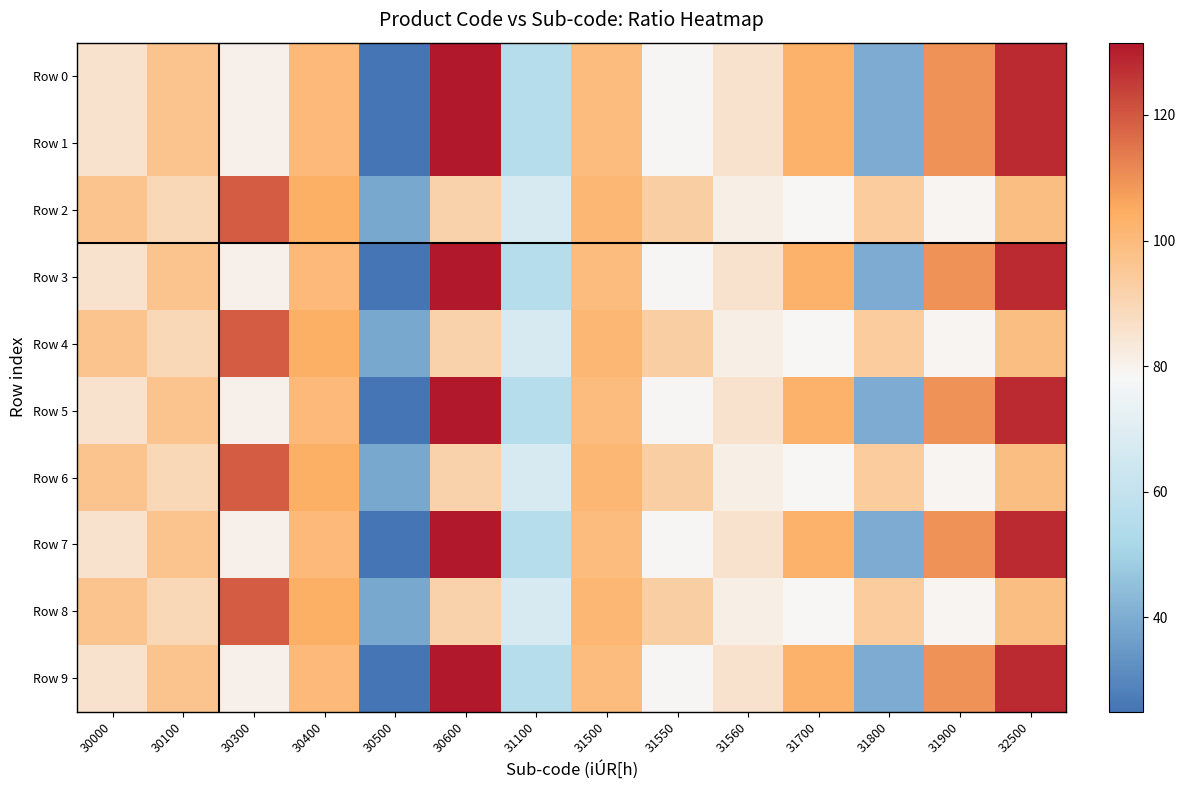

What is the spread (max minus min) of values at 30600?

40.1